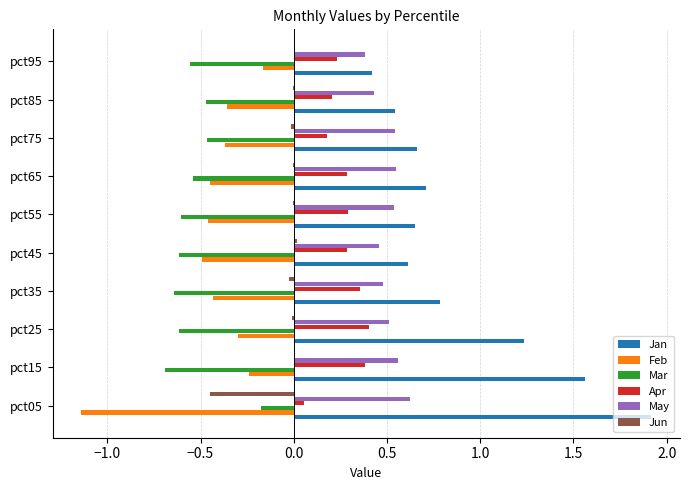

Between pct05 and pct85, which series saw the biggest shift?

Jan